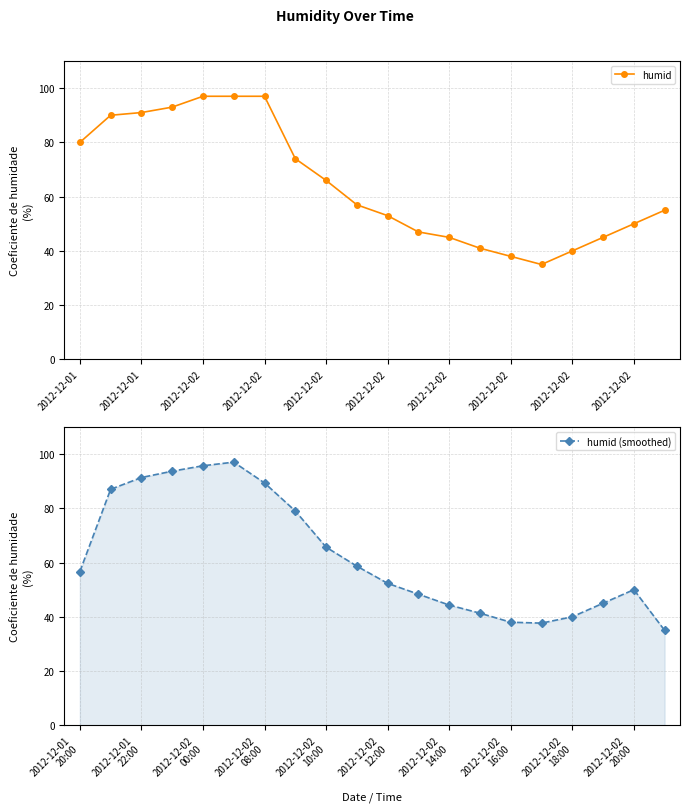

What is the sum of all humid (smoothed) values?

1246.0